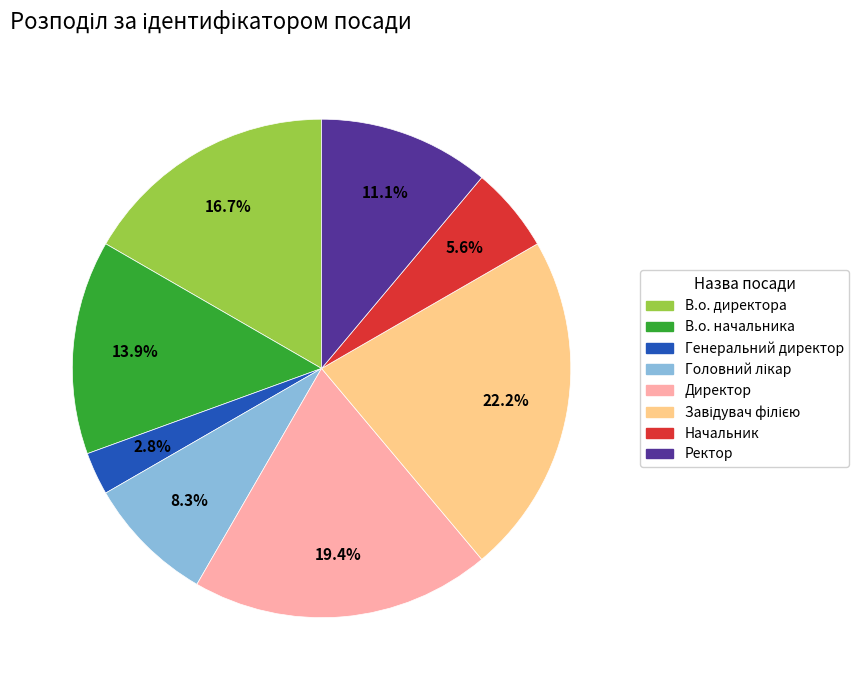

Which category has the smallest portion of the pie?

Генеральний директор